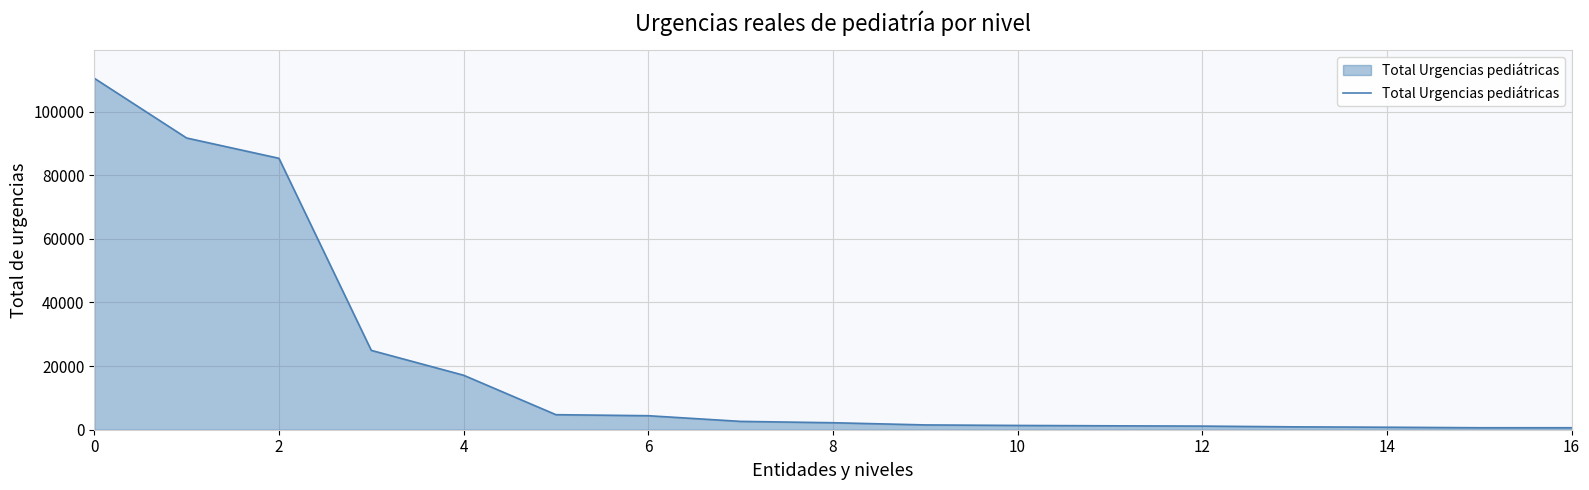

What is the sum of all values?

351635